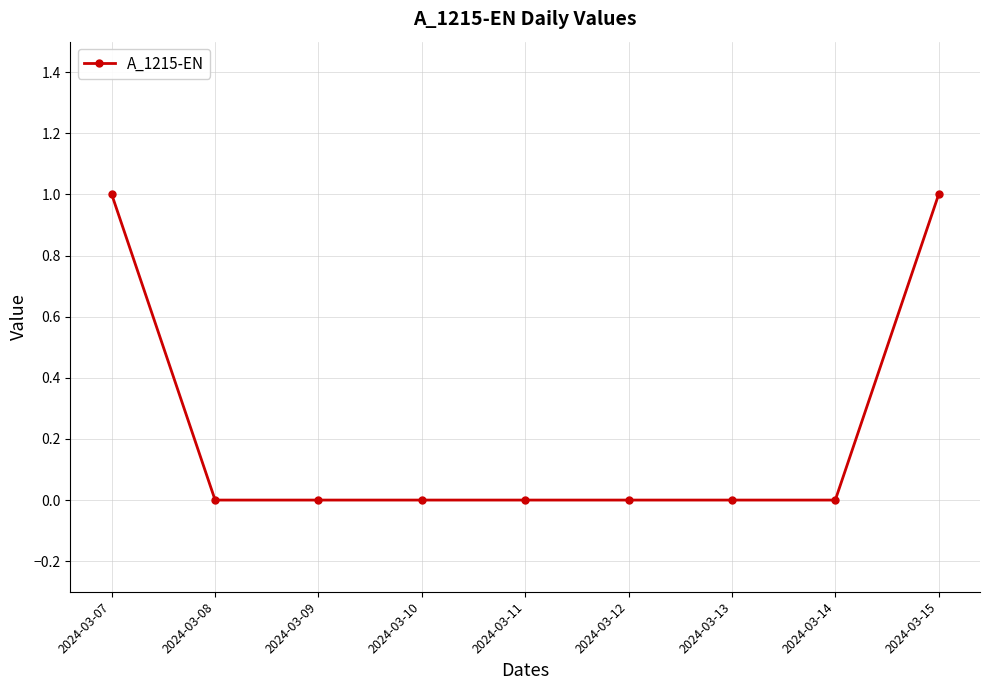

Between 2024-03-13 and 2024-03-07, which is larger?

2024-03-07